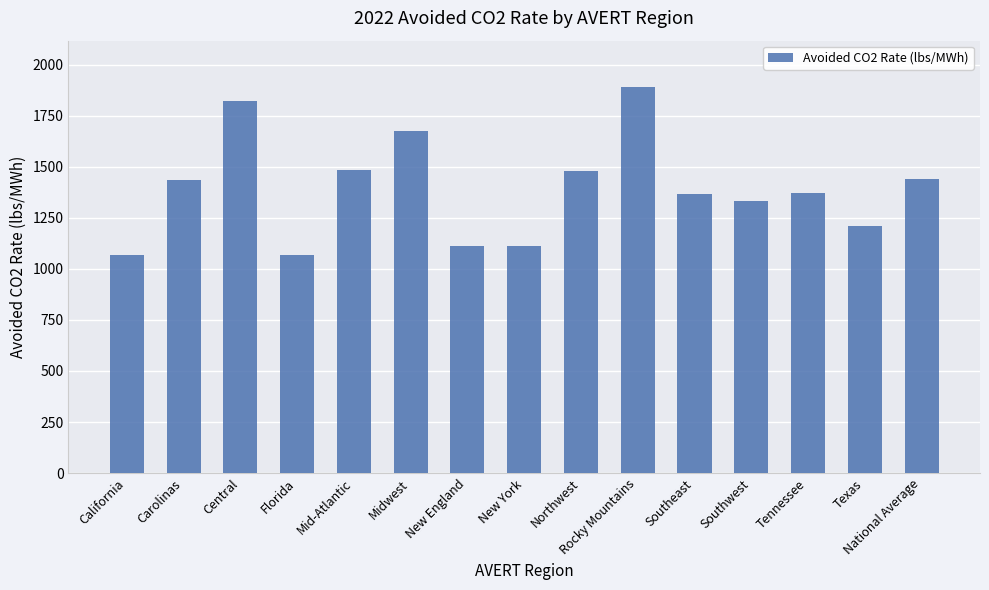

Approximately how many times larger is the value at Texas compared to Northwest?

0.8